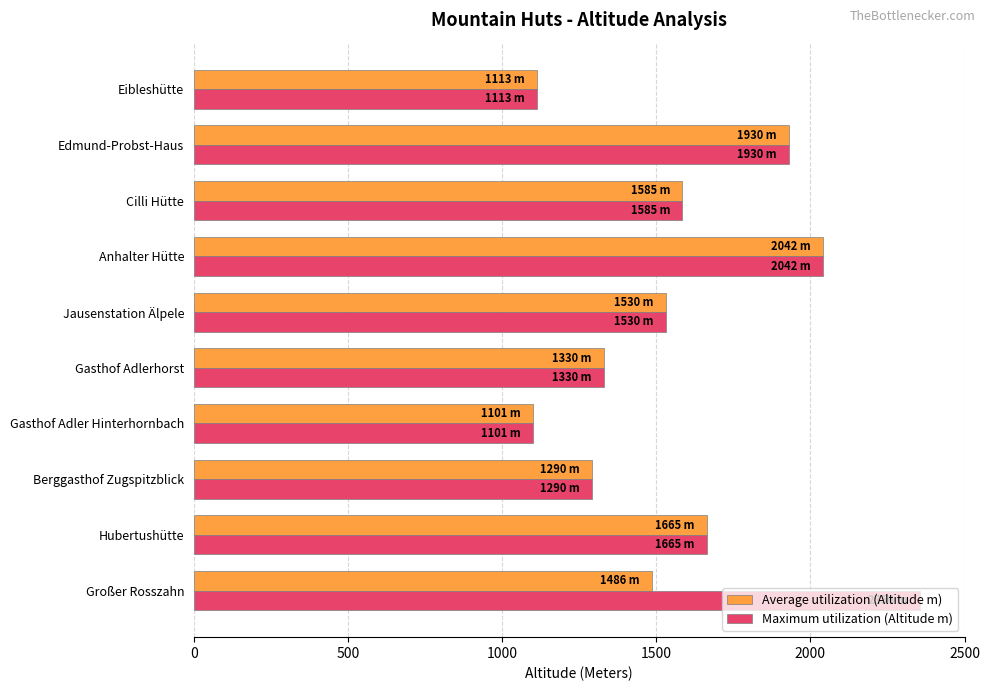

The value of Average utilization (Altitude m) at Cilli Hütte is 1585. True or false?

True